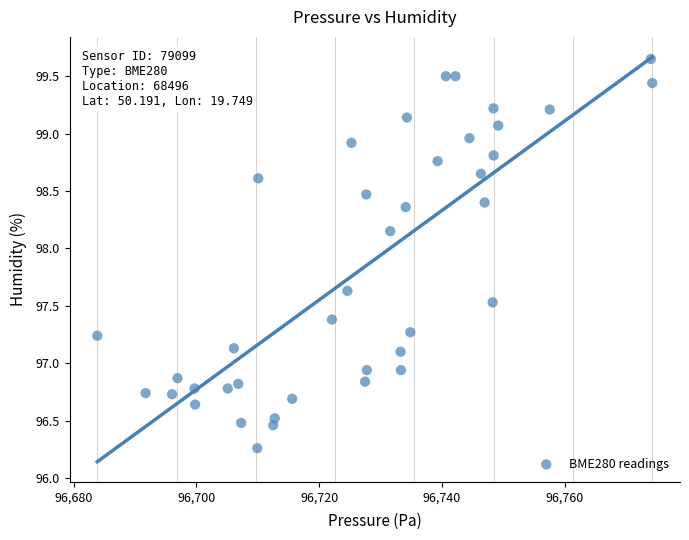

What is the range of X values (max minus min)?

90.4